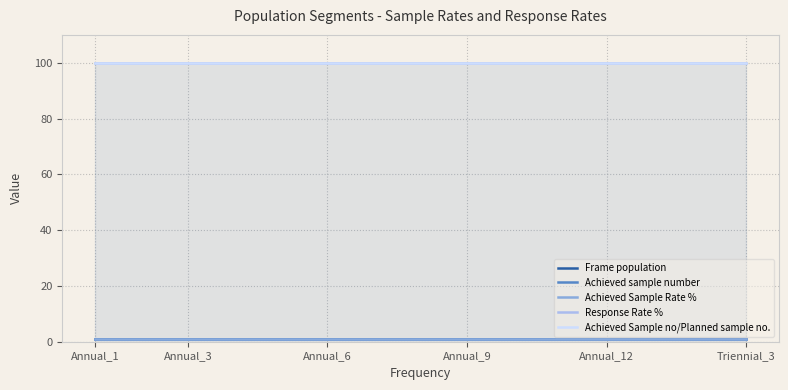

True or false: Achieved Sample no/Planned sample no. and Achieved Sample Rate % intersect in this chart.

False